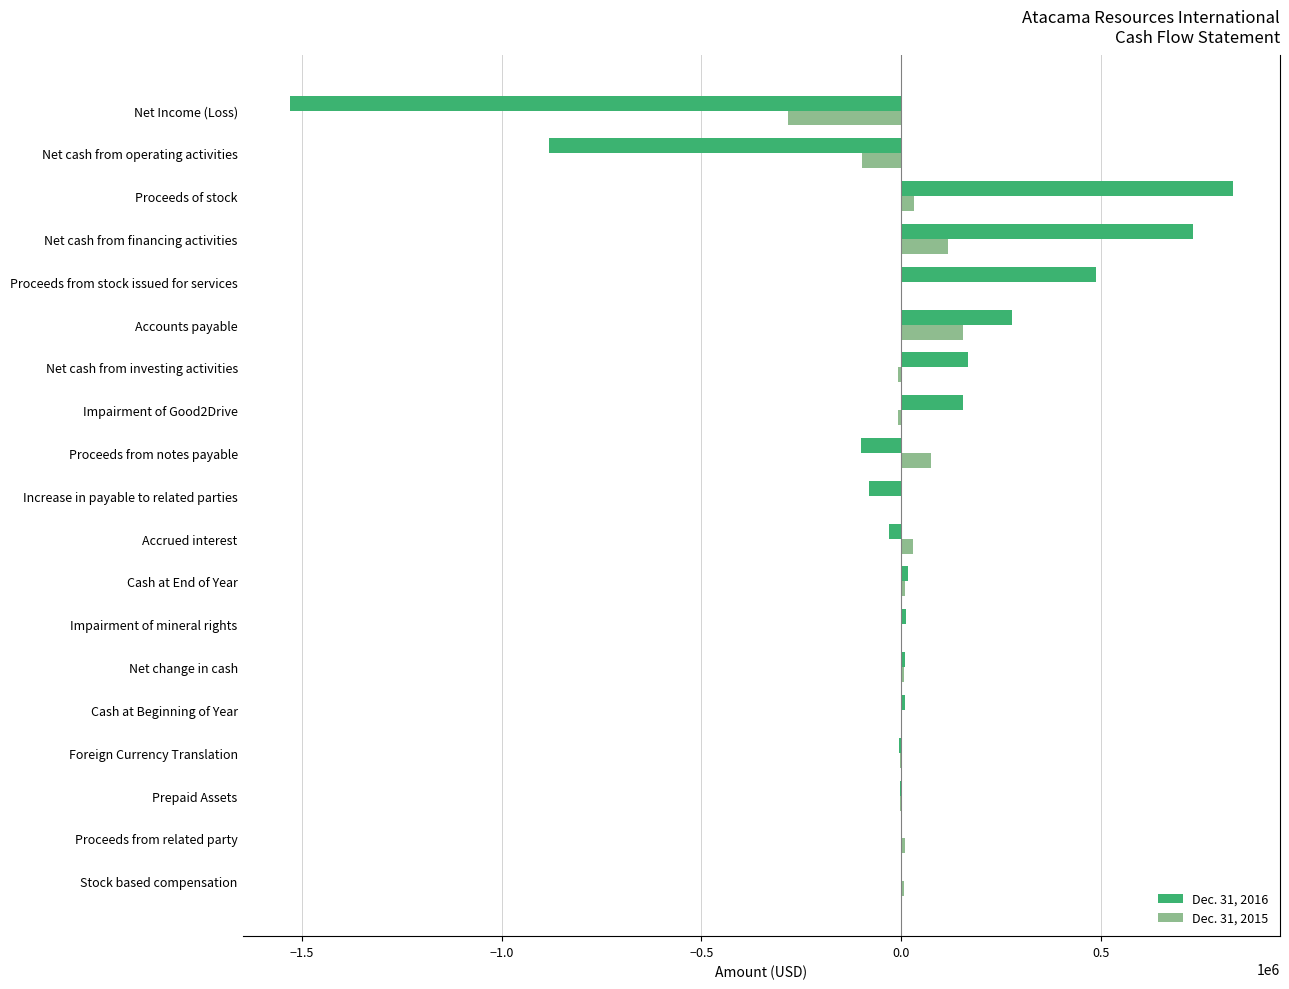

Is it true that Dec. 31, 2015 equals -203574 at Increase in payable to related parties?

False